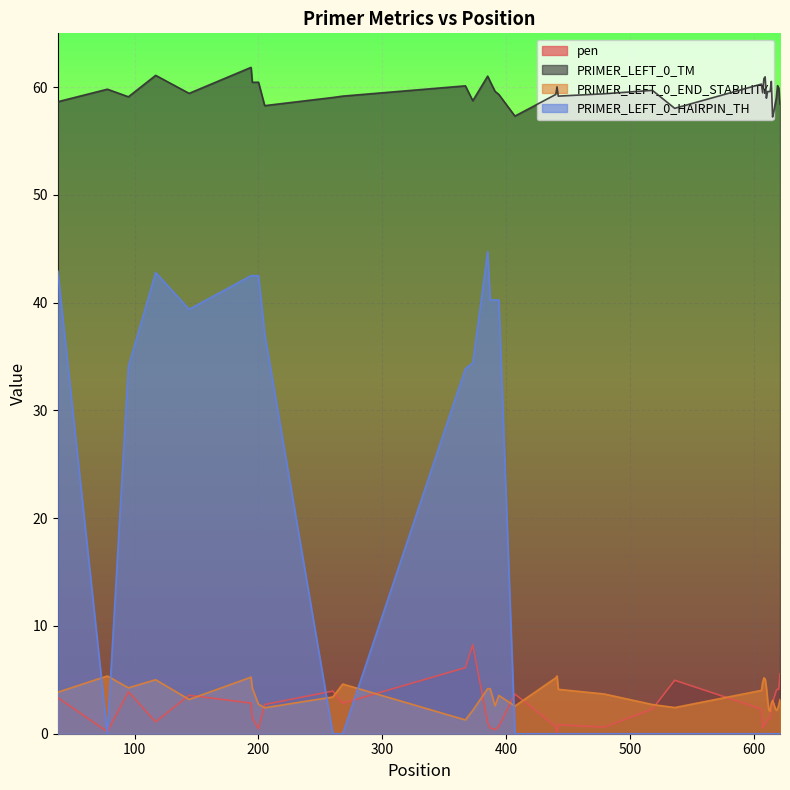

At which label does pen first exceed 2?

38